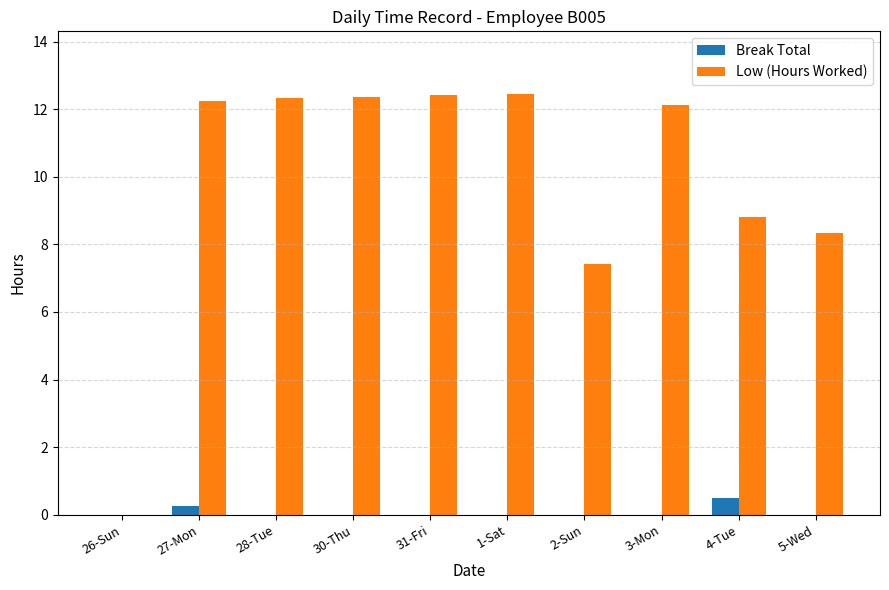

At which label is Low (Hours Worked) closest to 6?

2-Sun